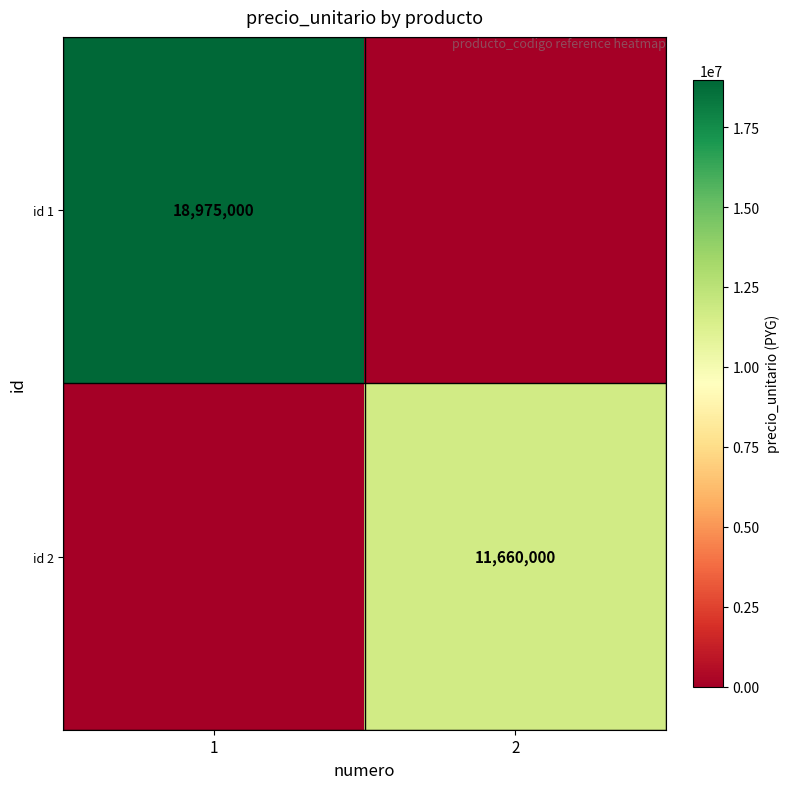

What is the difference between the highest and lowest values at 2?

11660000